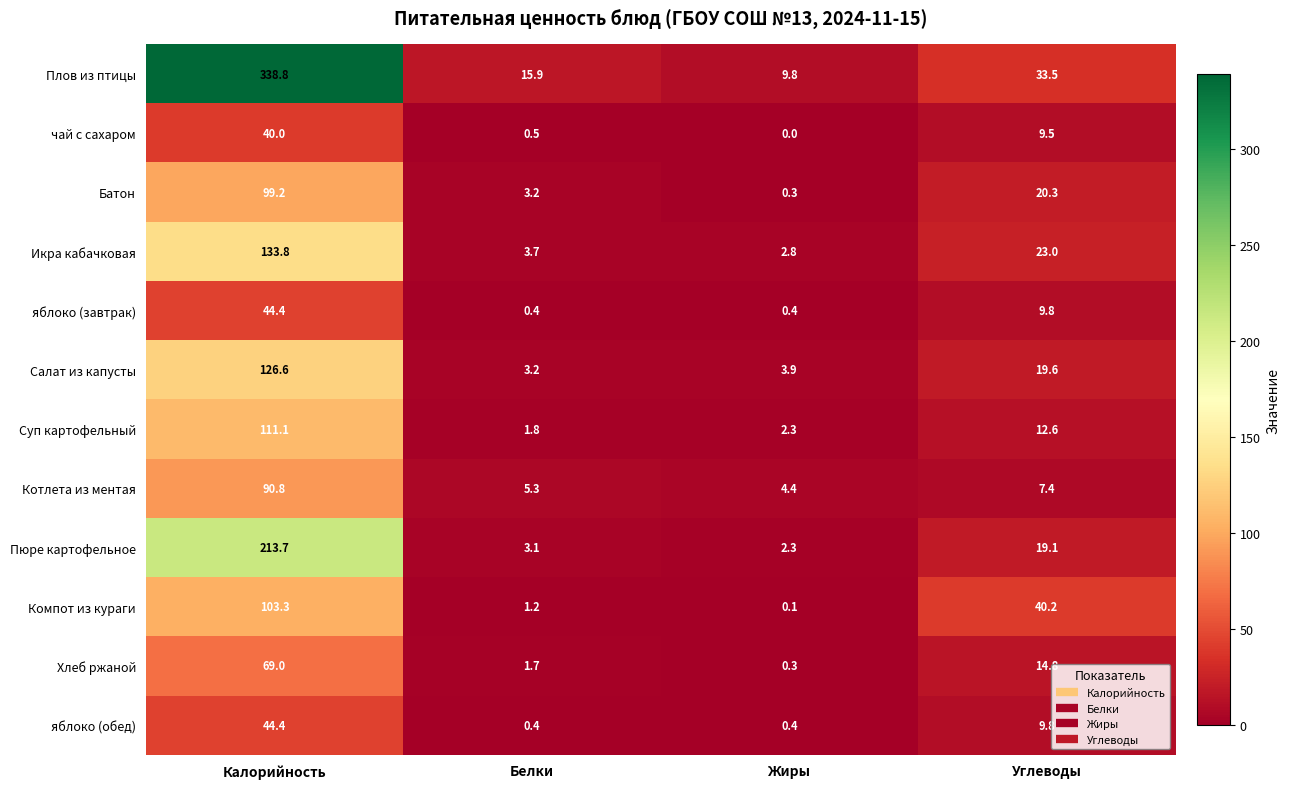

Which series has the largest total across all categories?

Плов из птицы